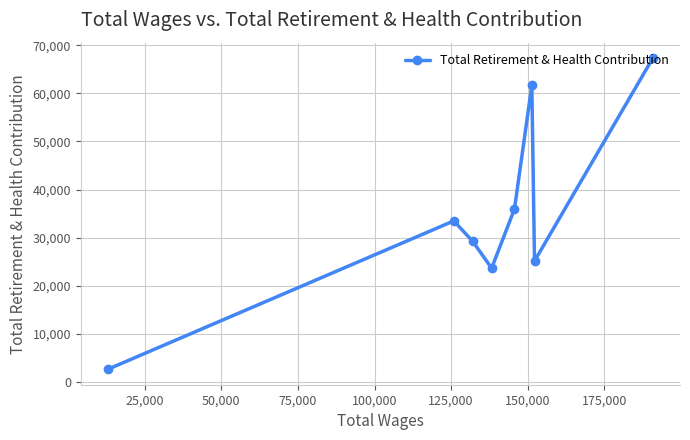

What is the difference between the second highest and minimum values?

59035